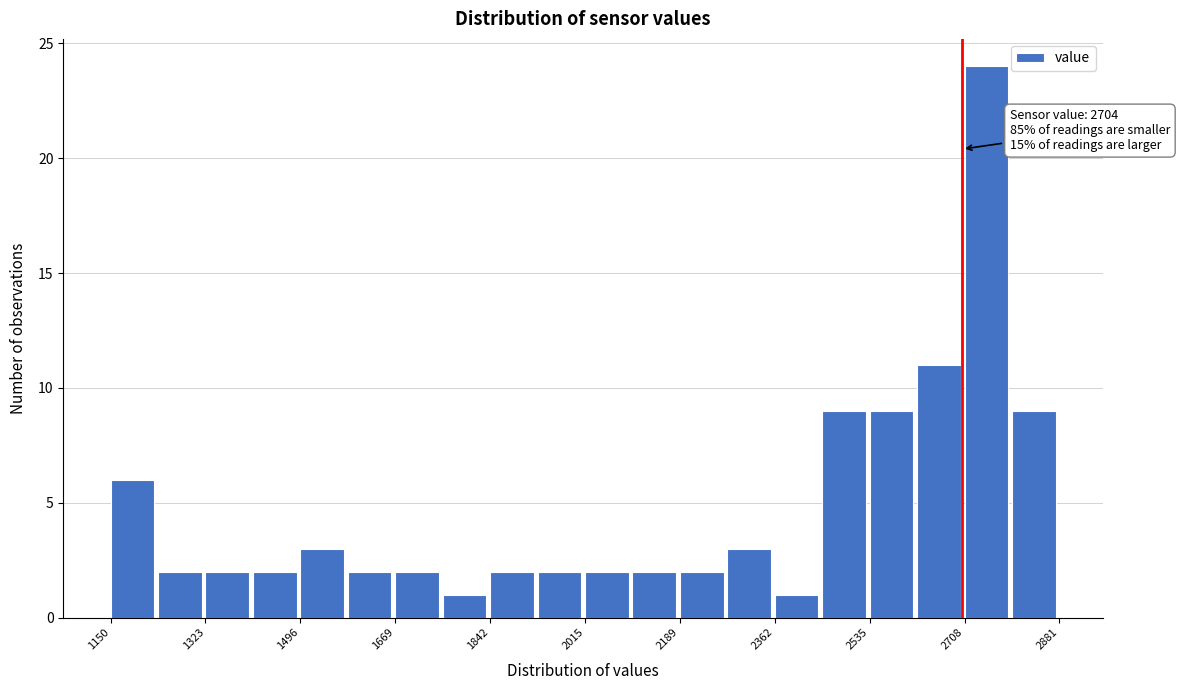

Which range on the x-axis has the tallest bar?

2700 to 2800